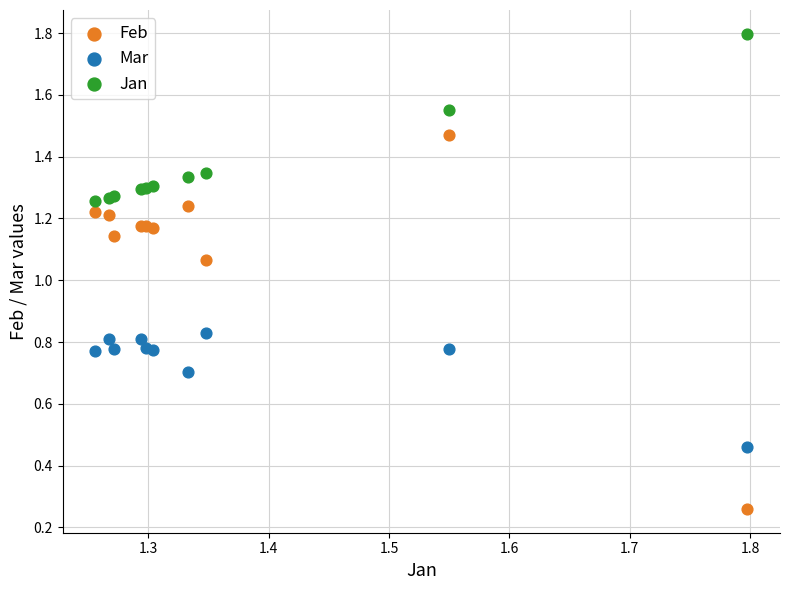

Which series has the widest spread of Y values?

Feb